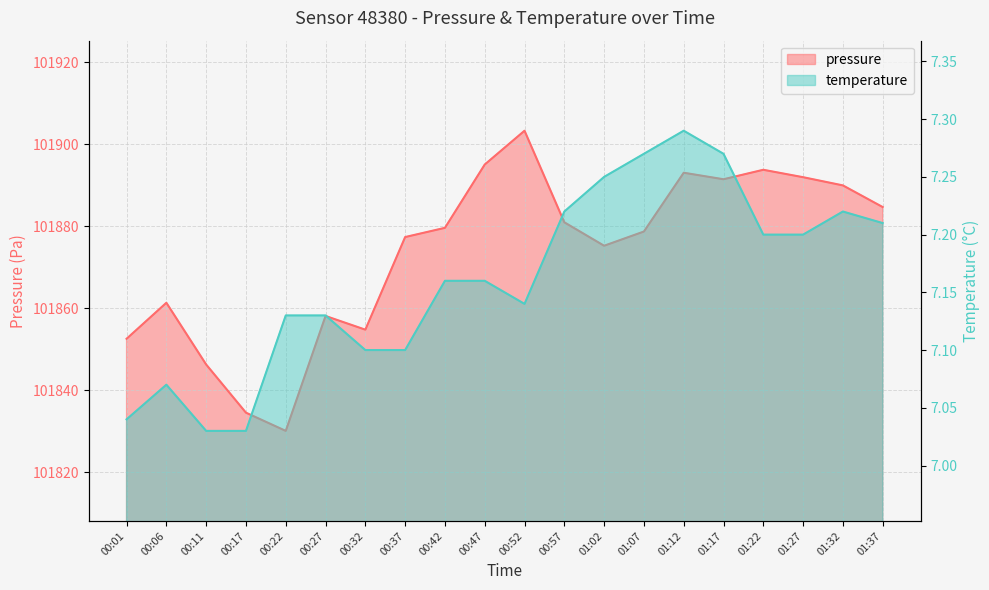

What is the label of the 4th point from the right?

01:22